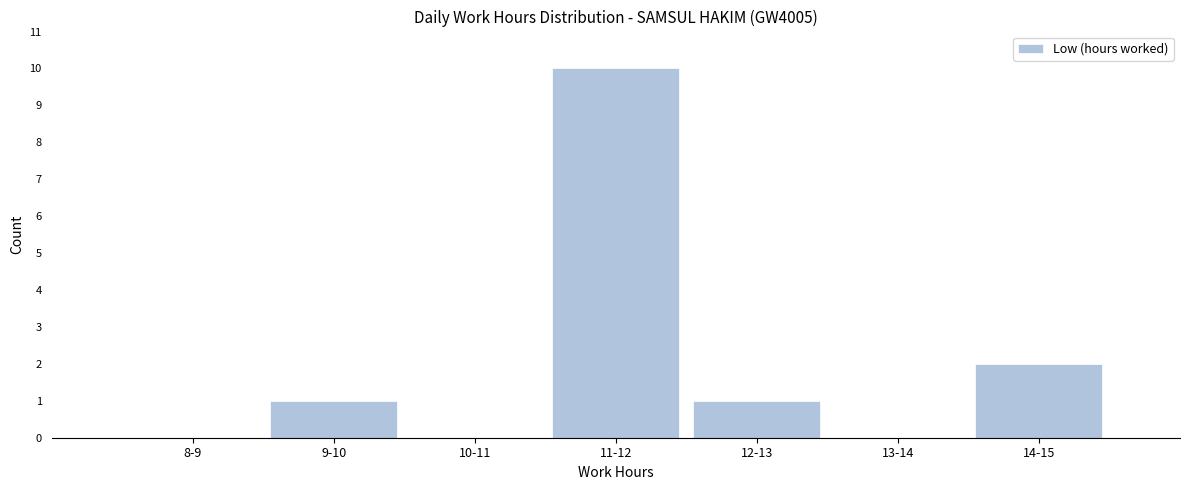

Reading left to right, transcribe all the data shown in this chart.

8-9=0	9-10=1	10-11=0	11-12=10	12-13=1	13-14=0	14-15=2